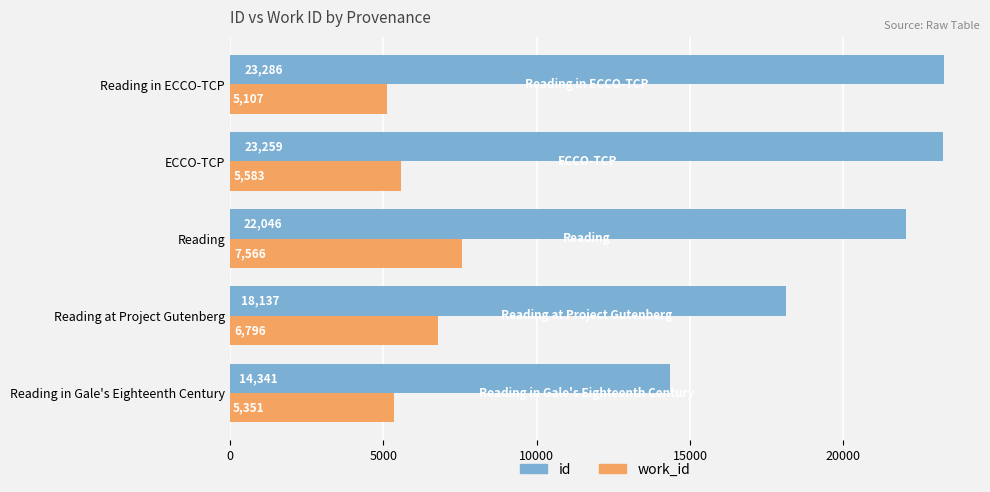

At how many categories does at least one series exceed 11094?

5